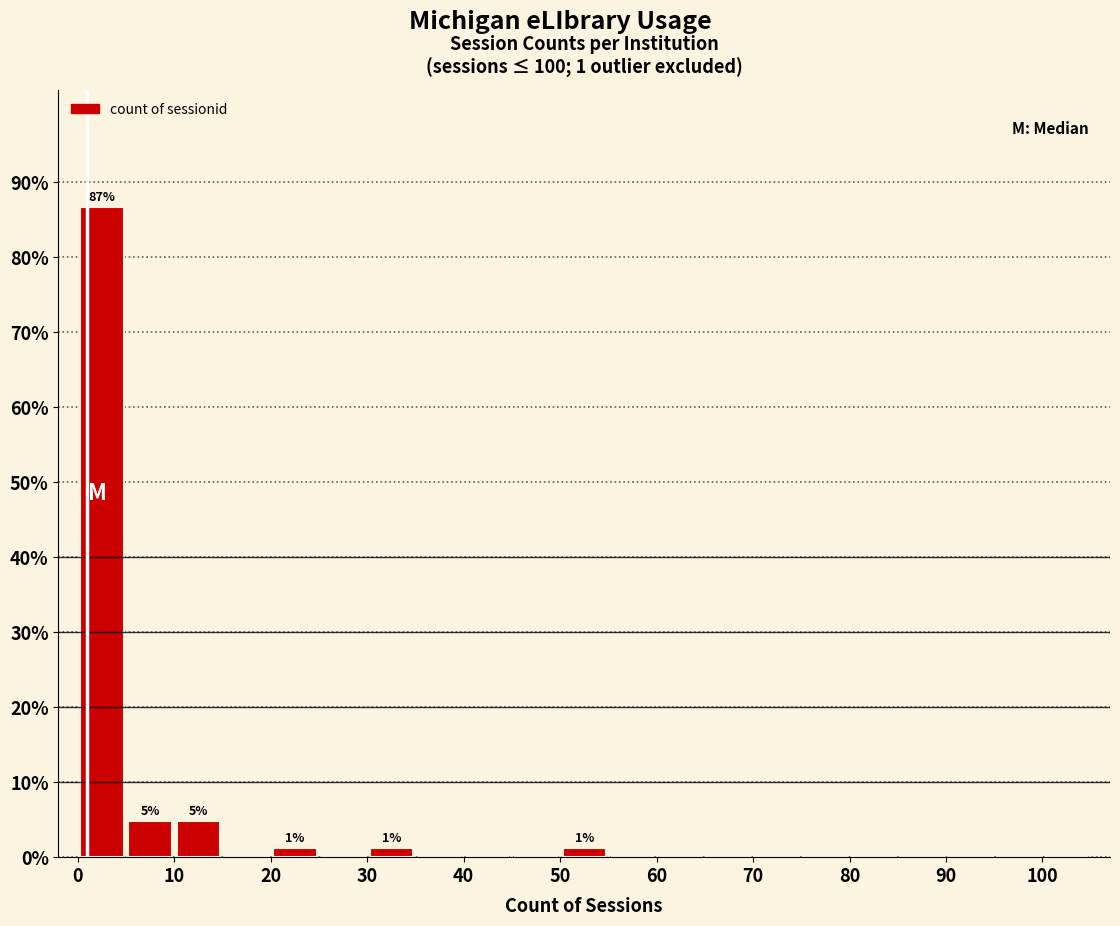

Which range on the x-axis has the tallest bar?

0 to 5